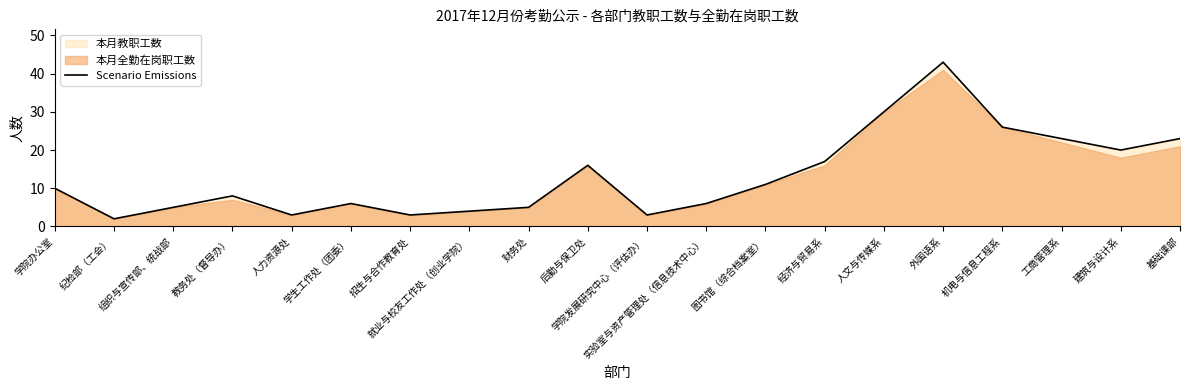

What is the minimum value shown in the chart?

2